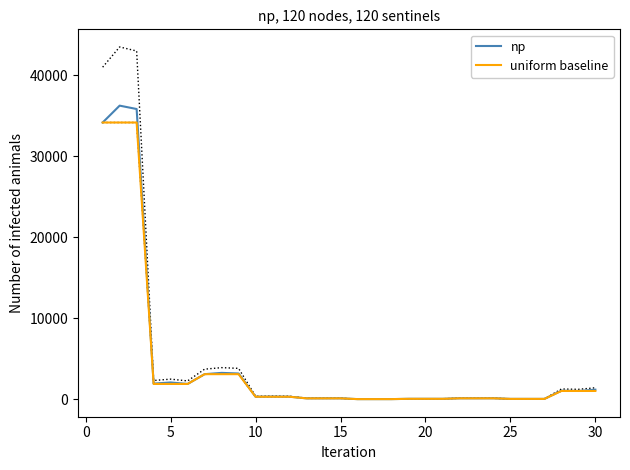

At which category does the chart reach its minimum across all series?

15